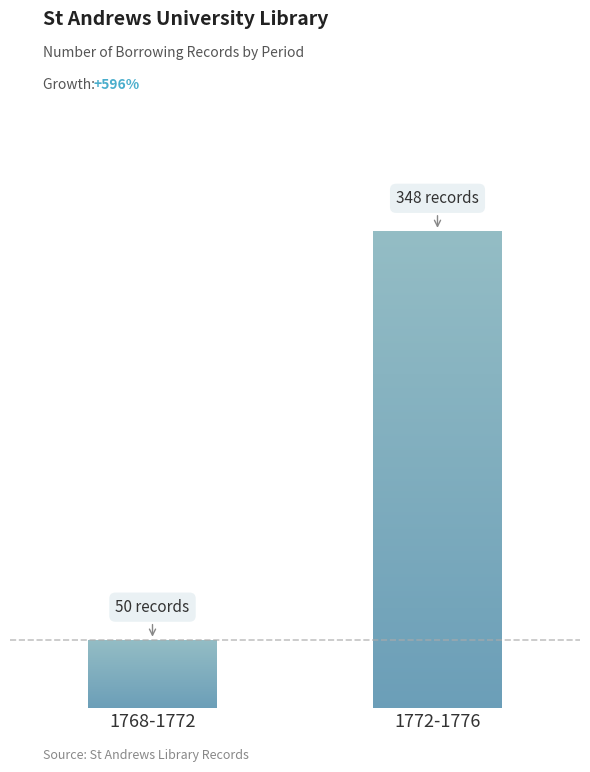

What is the difference between the maximum and minimum values?

298